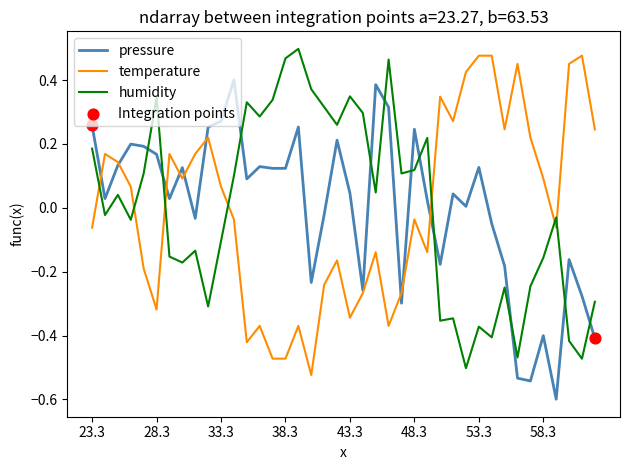

True or false: humidity and pressure cross at least once.

True